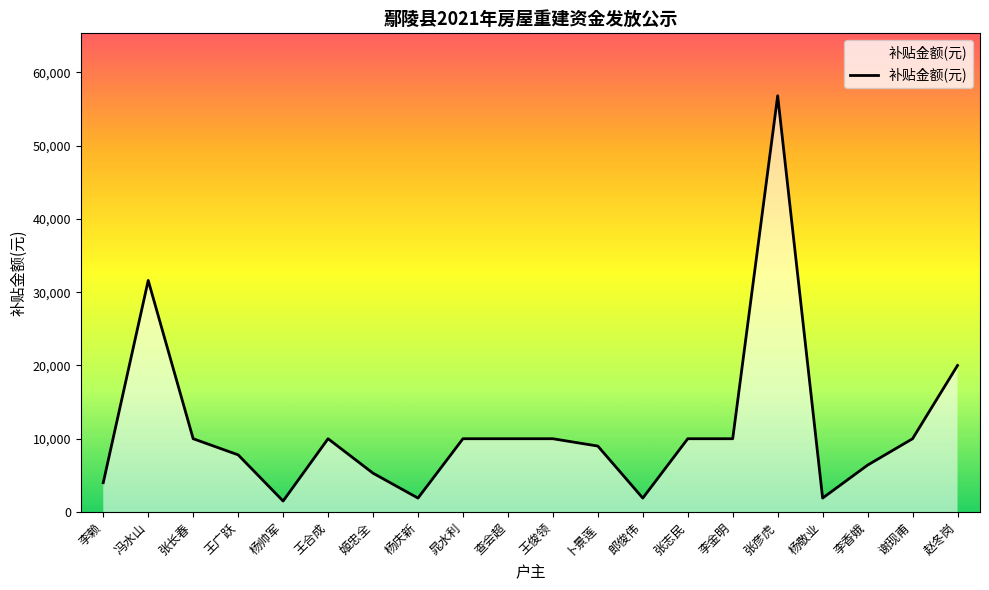

Which has a higher value, 晁水利 or 张志民?

晁水利